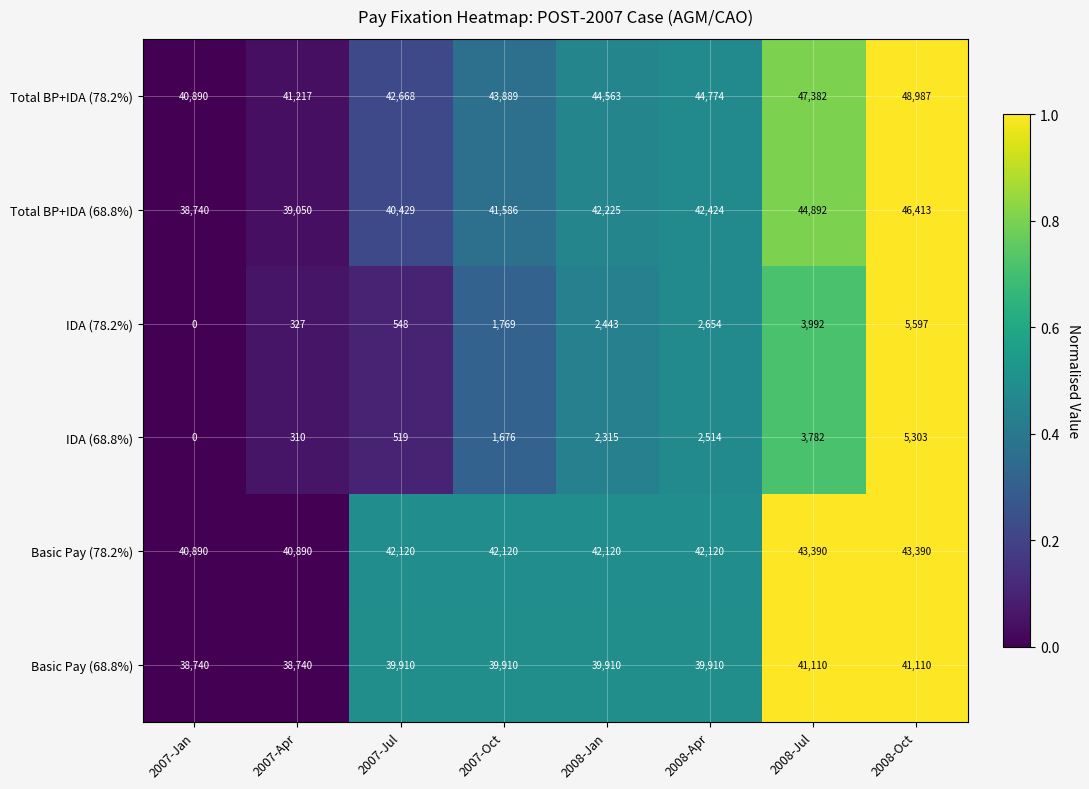

At which category does the chart reach its peak across all series?

2008-Oct